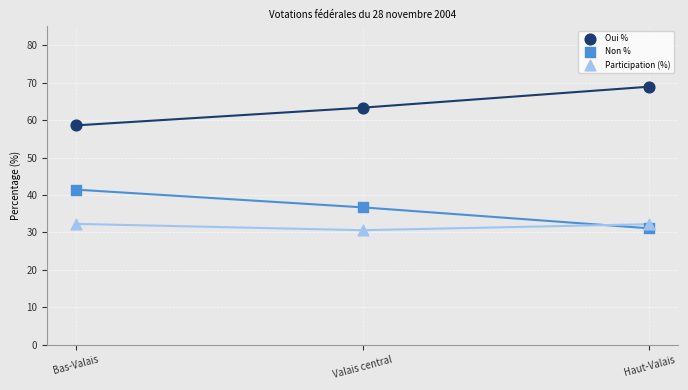

Which series reaches the maximum Y coordinate?

Oui %